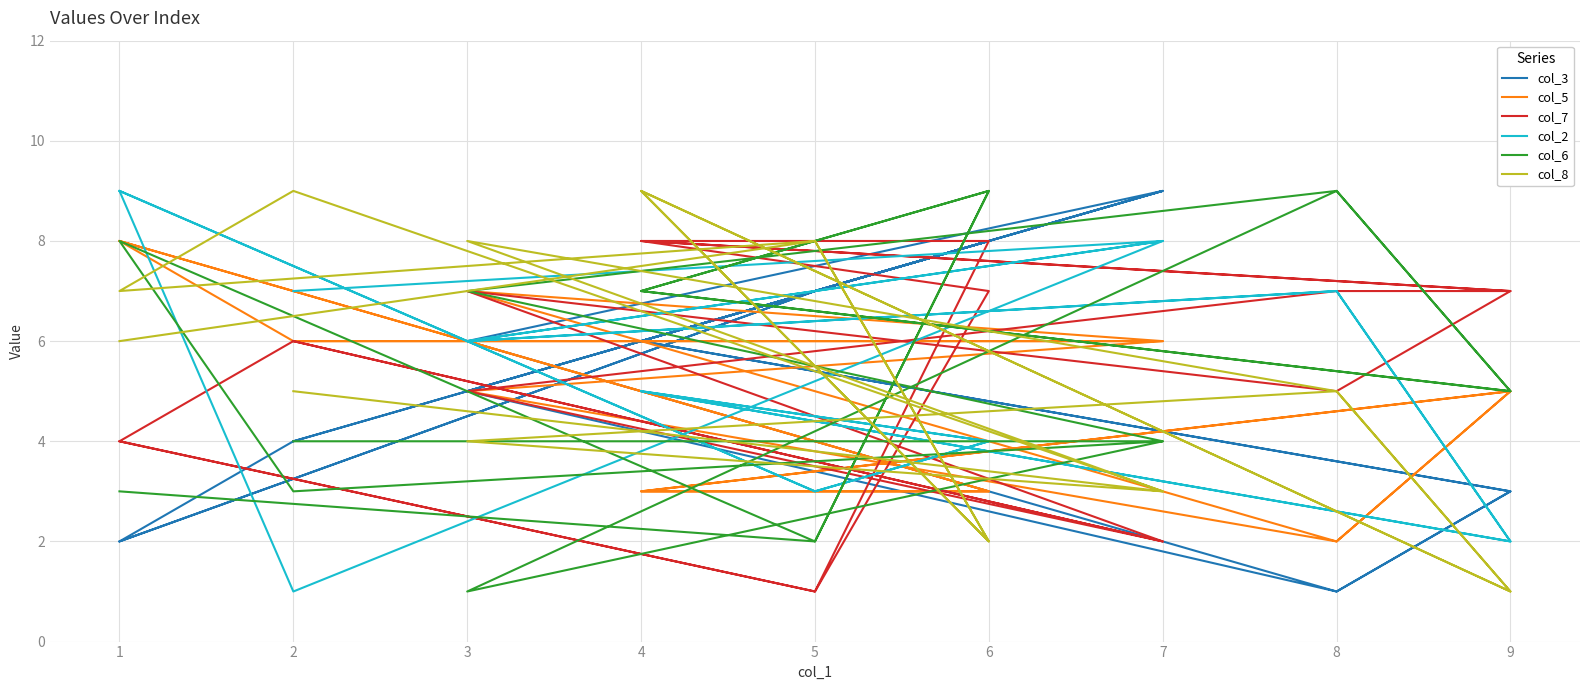

Does the chart display data point markers on the line(s)?

No